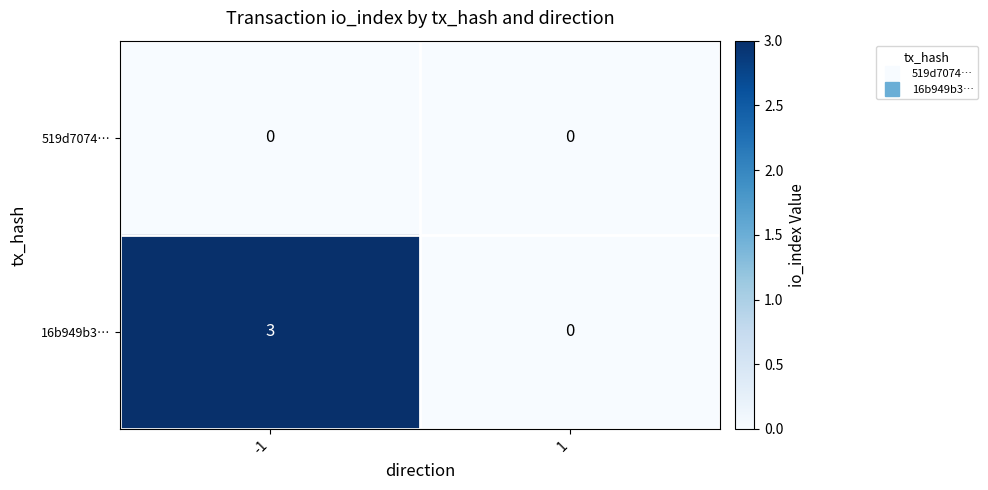

The value of 519d7074… at 1 is 0. True or false?

True